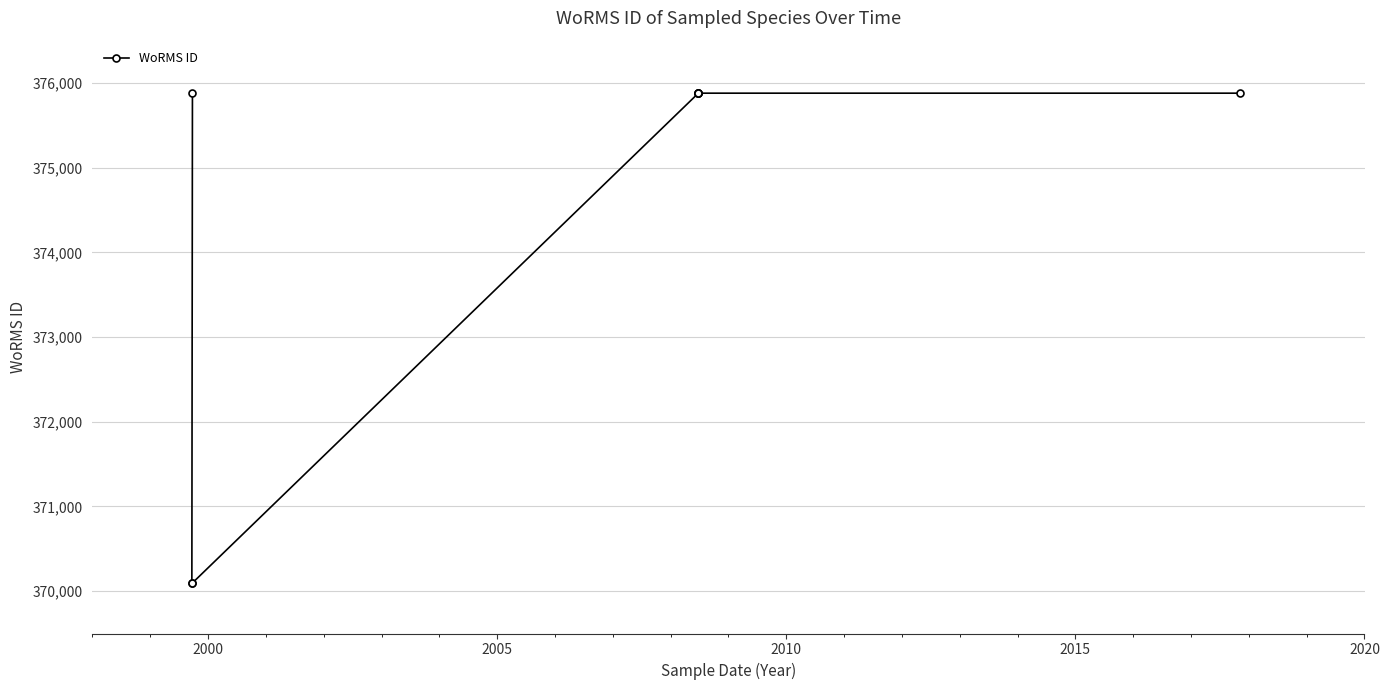

What is the maximum value shown in the chart?

375880